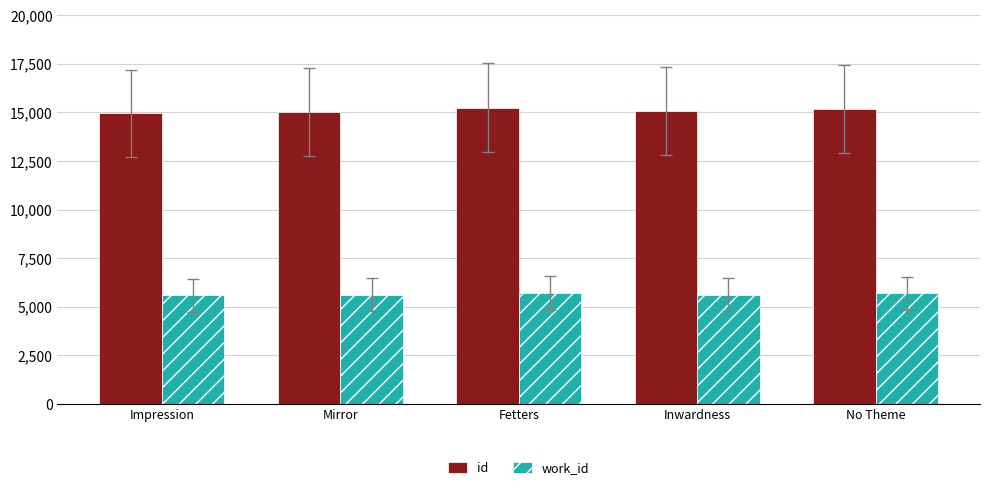

What is the highest value of the work_id series?

5715